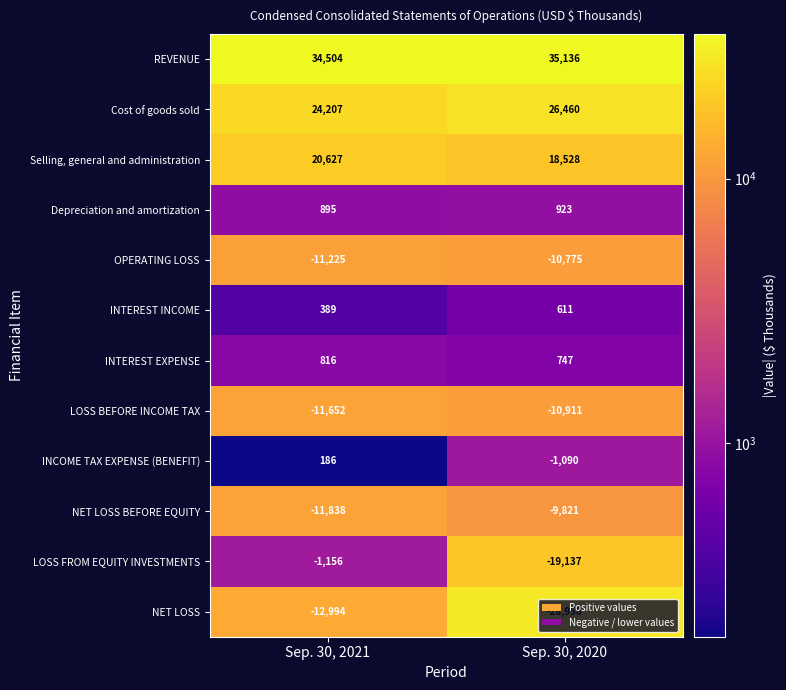

The NET LOSS BEFORE EQUITY series shows -15724 at Sep. 30, 2020. True or false?

False